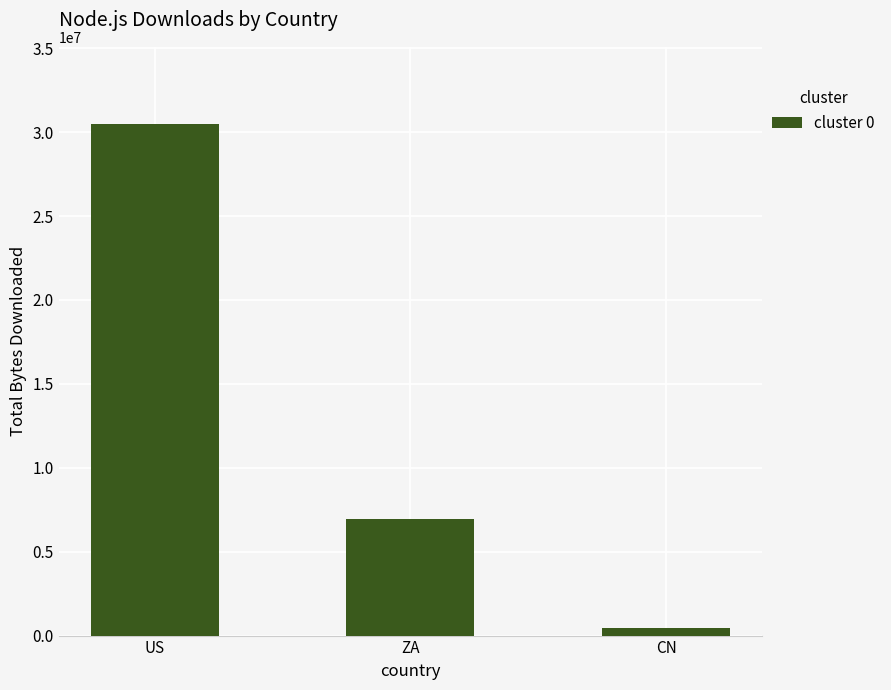

Is it true that the value at ZA is 6956256?

True